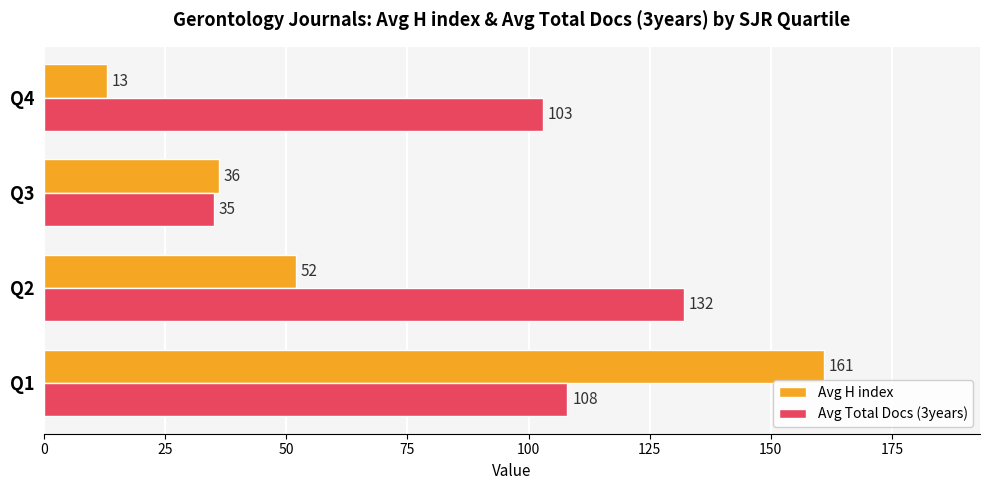

How many Avg H index values are between 36 and 161?

3